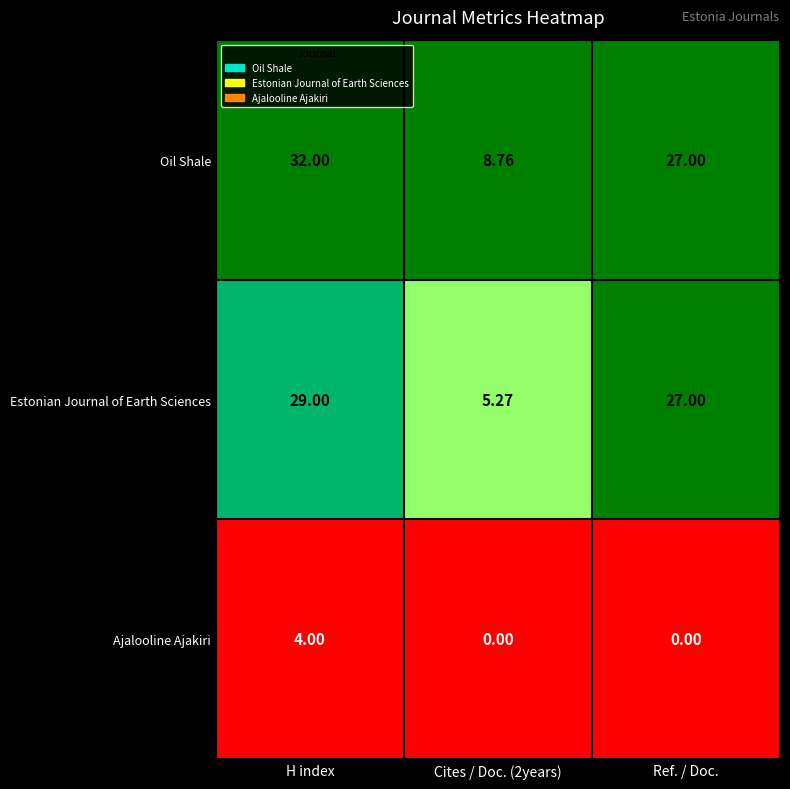

Which label corresponds to the largest value in the chart?

H index